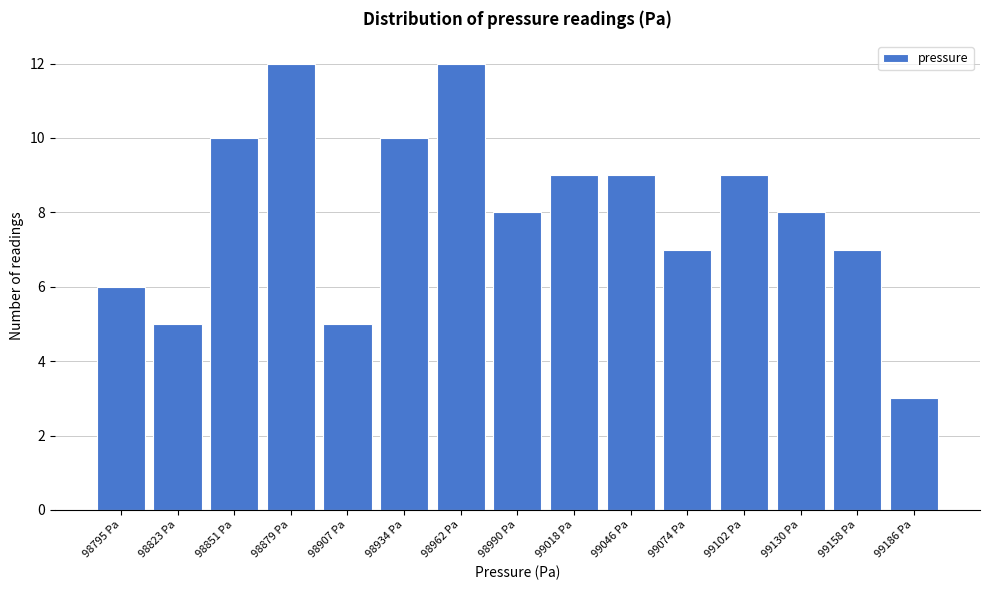

Reading left to right, transcribe this chart: for each bar, give the range it covers on the x-axis and its height. Neither the bar edges nor the heights are printed on the chart, so give them approximately, as read against the axes.

98780 to 98810: 6
98810 to 98835: 5
98835 to 98865: 10
98865 to 98895: 12
98895 to 98920: 5
98920 to 98950: 10
98950 to 98975: 12
98975 to 99005: 8
99005 to 99030: 9
99030 to 99060: 9
99060 to 99090: 7
99090 to 99115: 9
99115 to 99145: 8
99145 to 99170: 7
99170 to 99200: 3